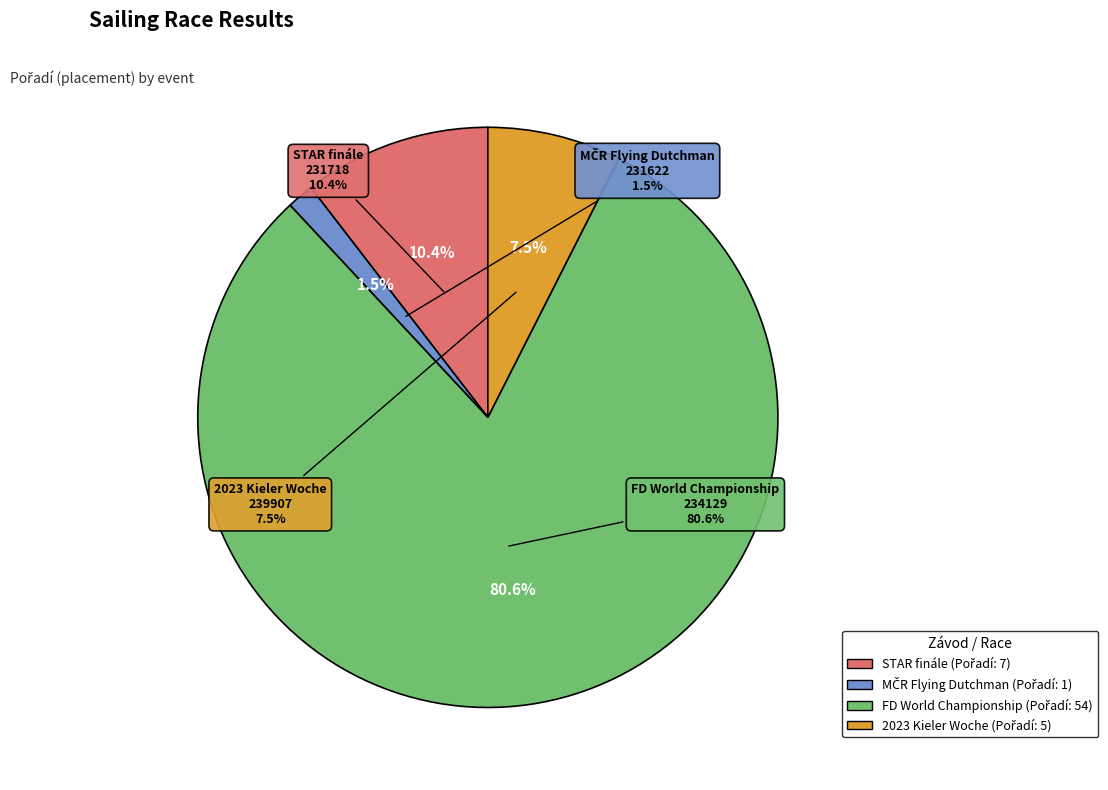

Rank the categories by value from lowest to highest.

MČR Flying Dutchman
(231622), 2023 Kieler Woche
Part II
(239907), STAR finále
(231718), The Flying Dutchman
World Championship
(234129)